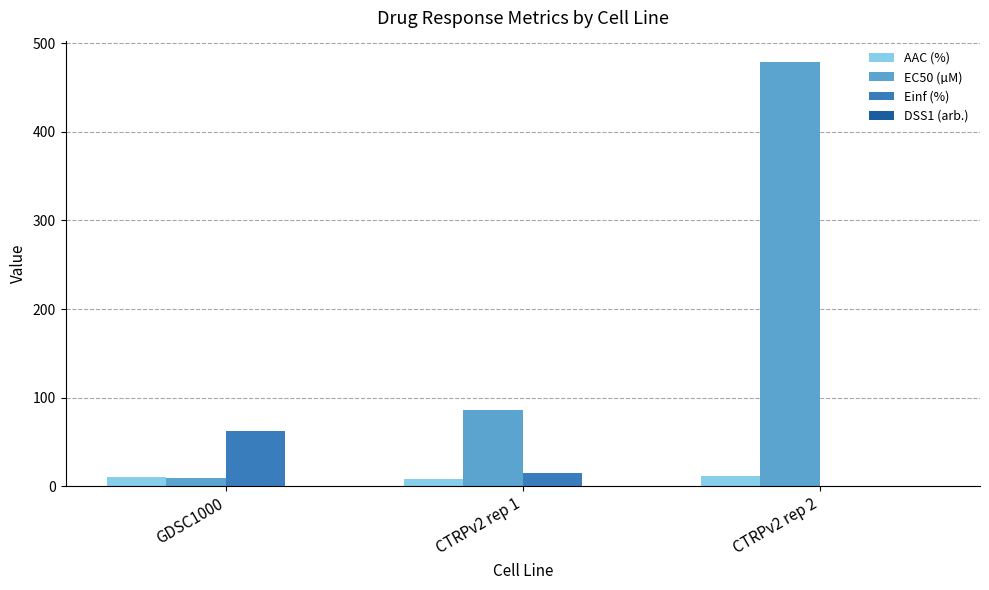

How many series are shown in this chart?

4